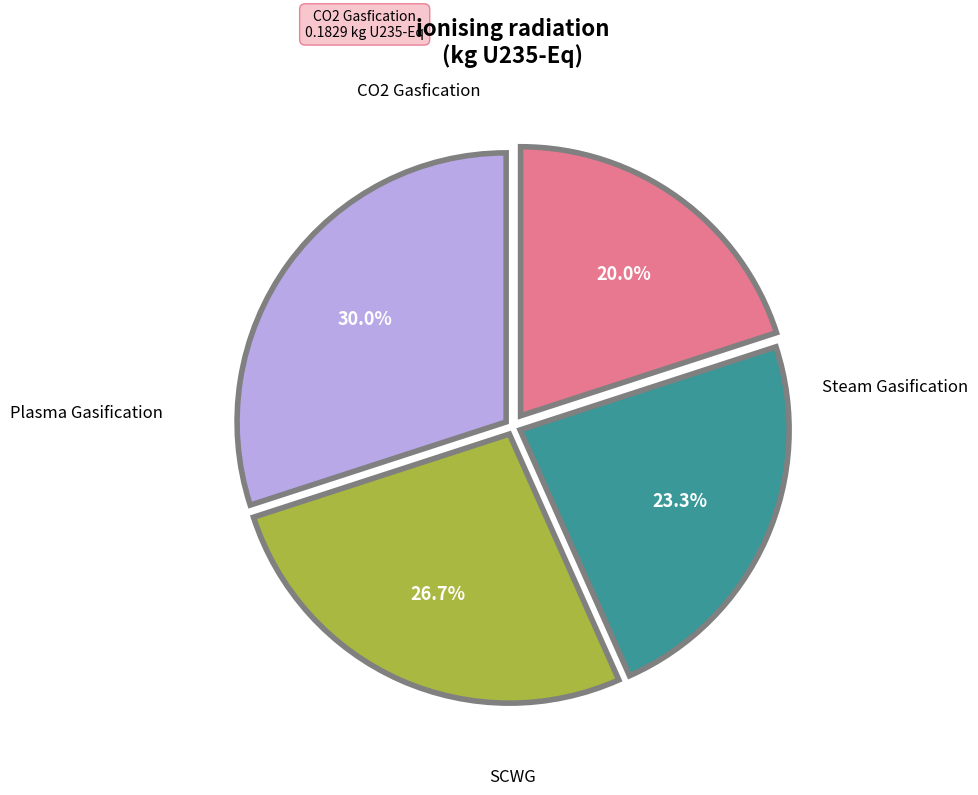

Is there a majority slice in this chart?

No